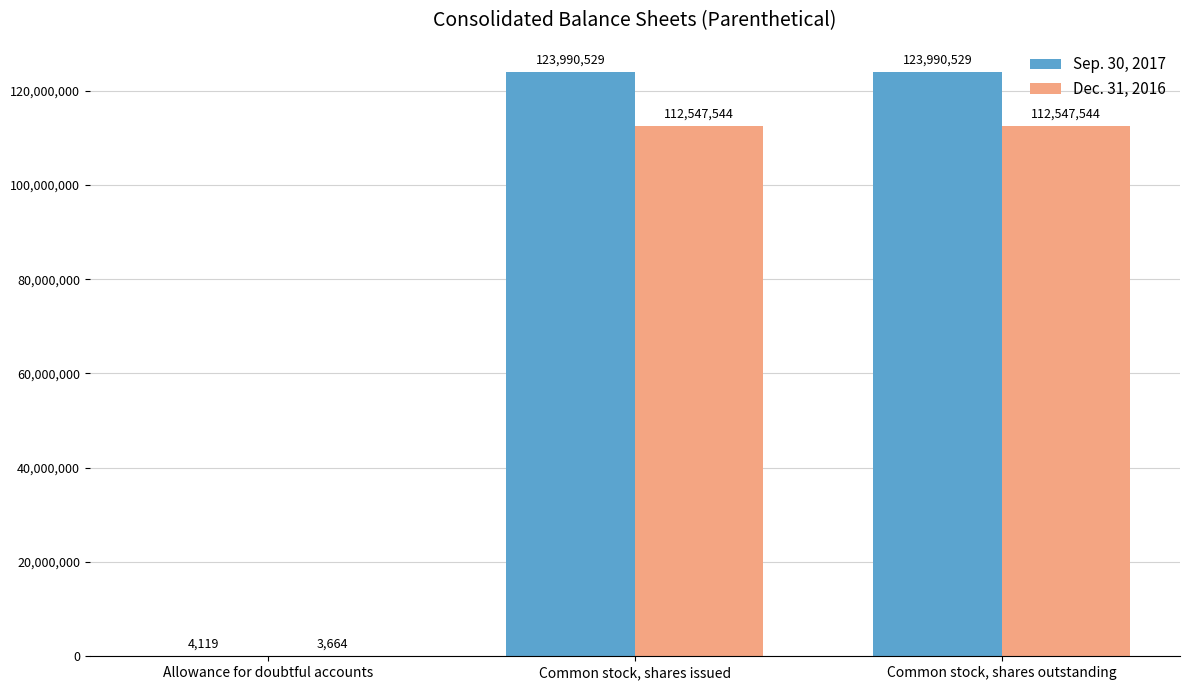

What is the approximate value of Dec. 31, 2016 at Common stock, shares outstanding, to the nearest 50?

112547550